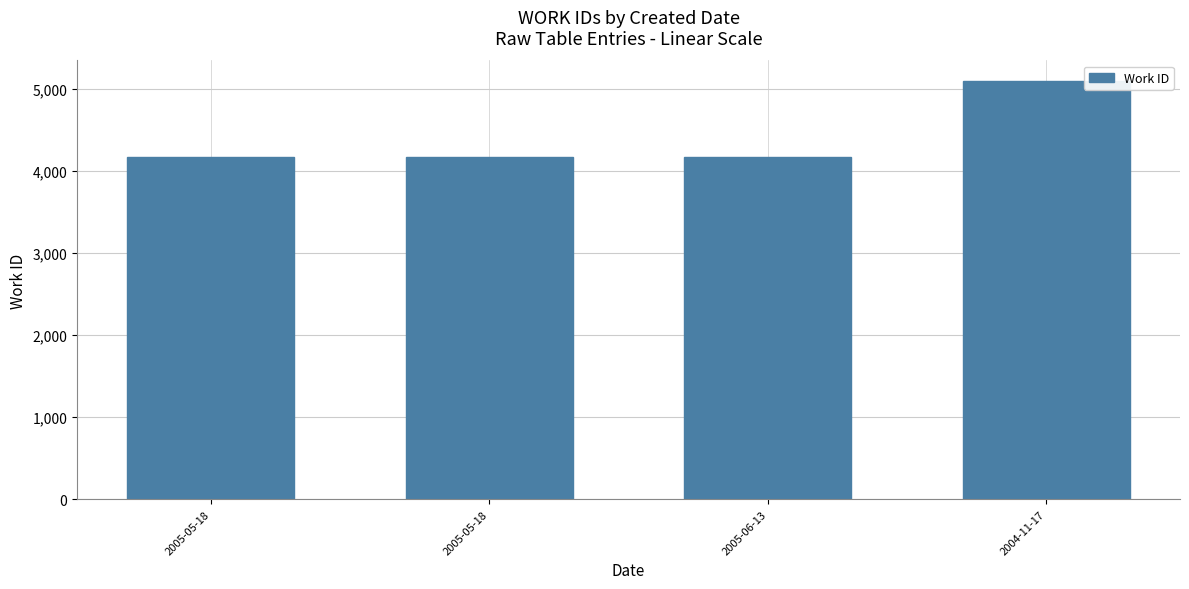

Approximately how many times larger is the value at 2005-05-18 compared to 2005-05-18?

1.0